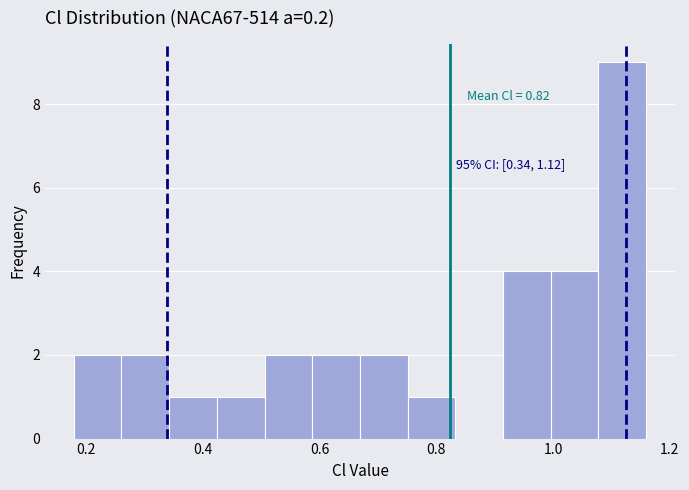

Over which range of the x-axis is the bar tallest?

1.08 to 1.16